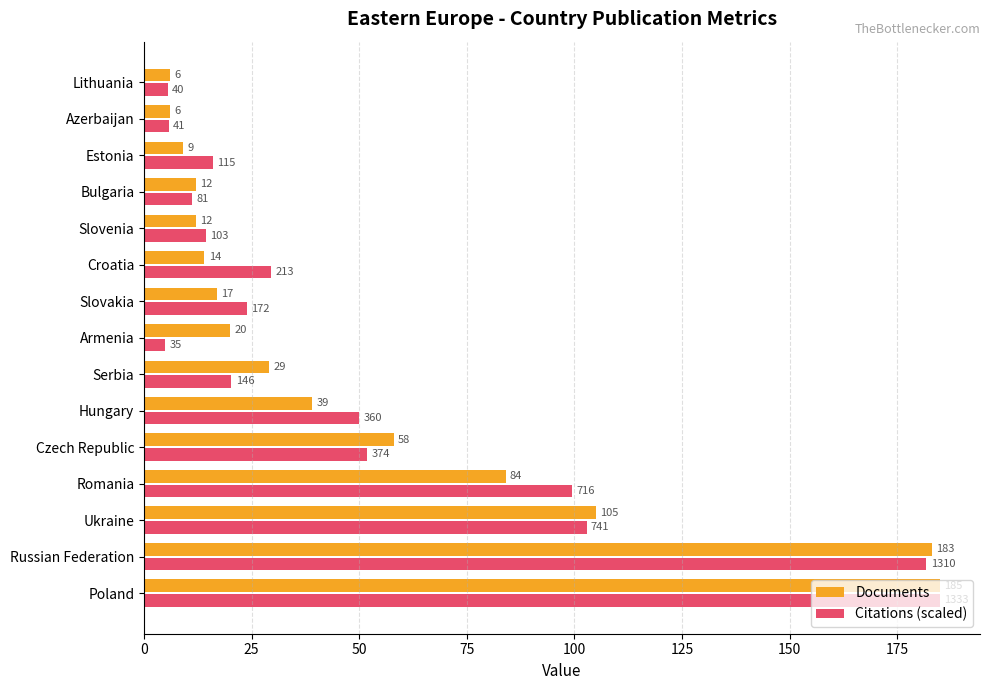

Which series has the largest total across all categories?

Citations (scaled)